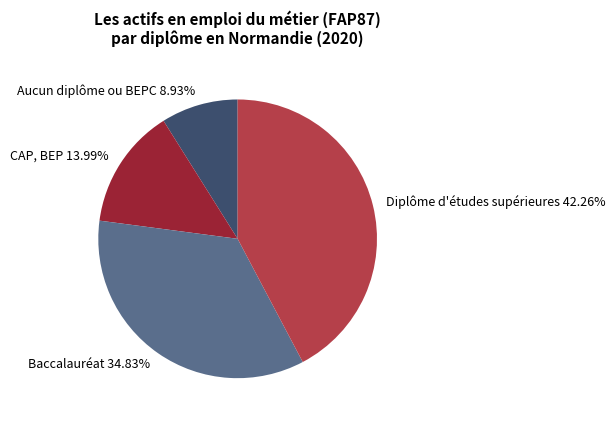

Approximately how many times larger is the value at CAP, BEP compared to Aucun diplôme ou BEPC?

1.6